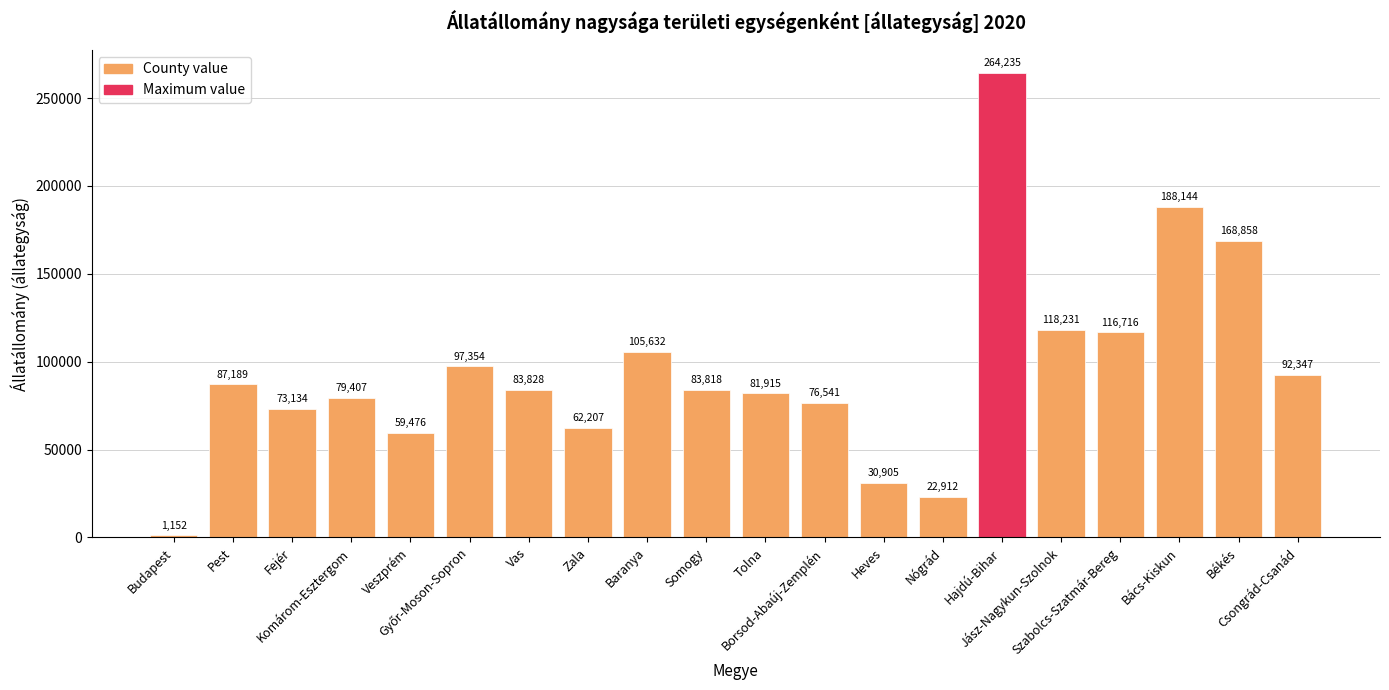

Reading left to right, what are all the values shown in this chart?

1152	87189	73134	79407	59476	97354	83828	62207	105632	83818	81915	76541	30905	22912	264235	118231	116716	188144	168858	92347